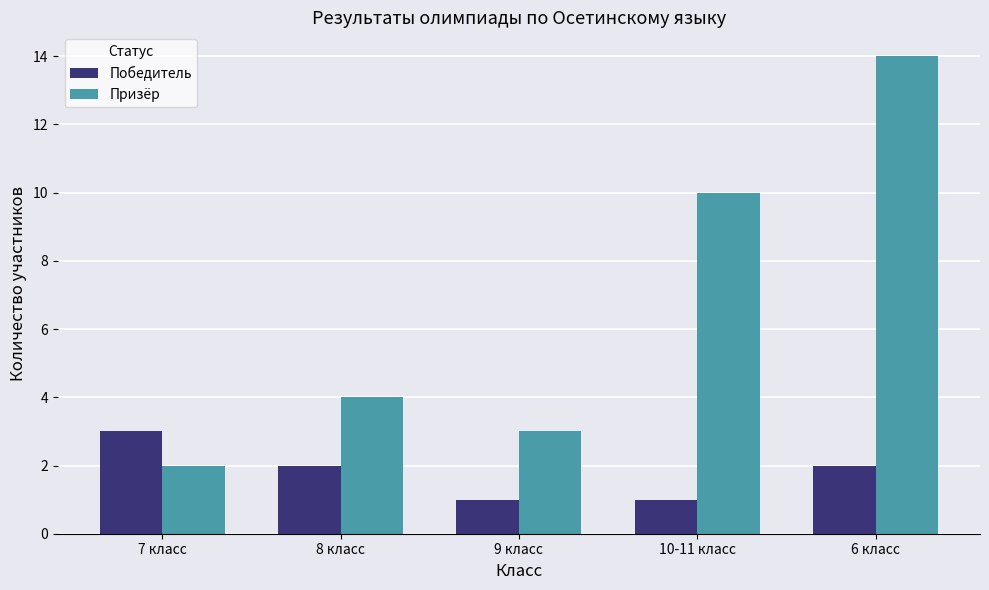

Reading left to right, extract all data points from this chart.

Победитель: 3	2	1	1	2
Призёр: 2	4	3	10	14